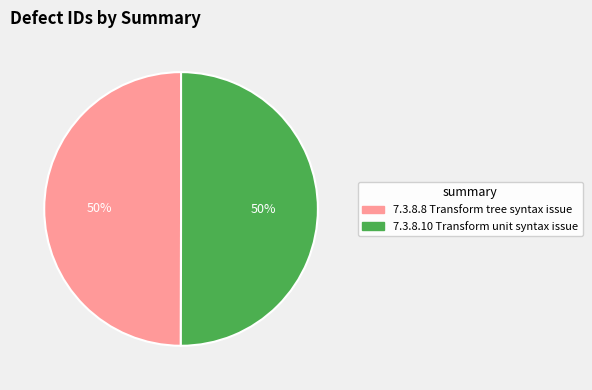

How many segments does this pie chart have?

2